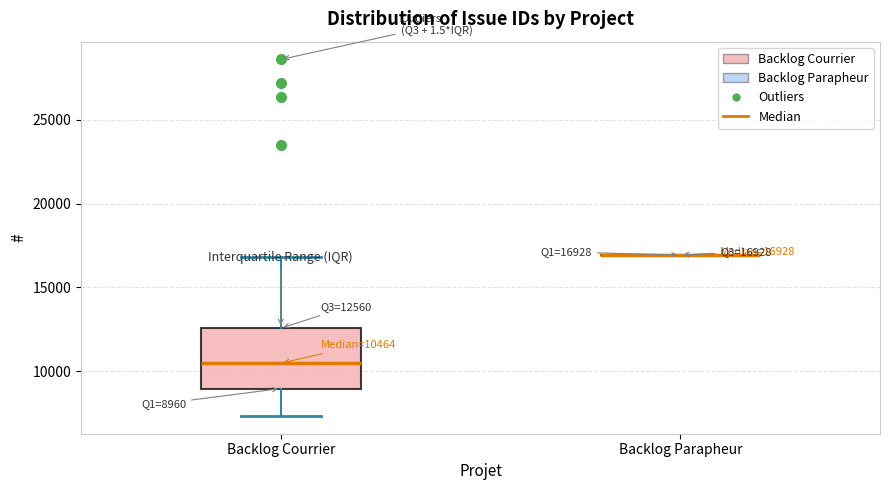

Comparing the boxes themselves (not the whiskers), which one is the tallest?

Backlog Courrier